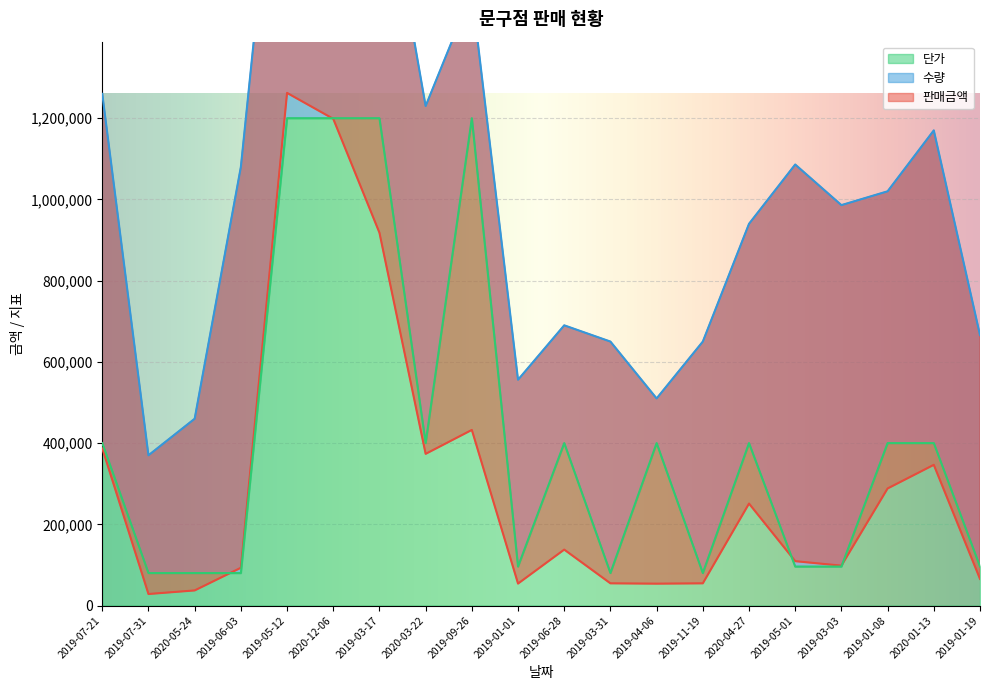

What is the difference between the 판매금액 values at 2019-07-21 and 2019-06-28?

249250